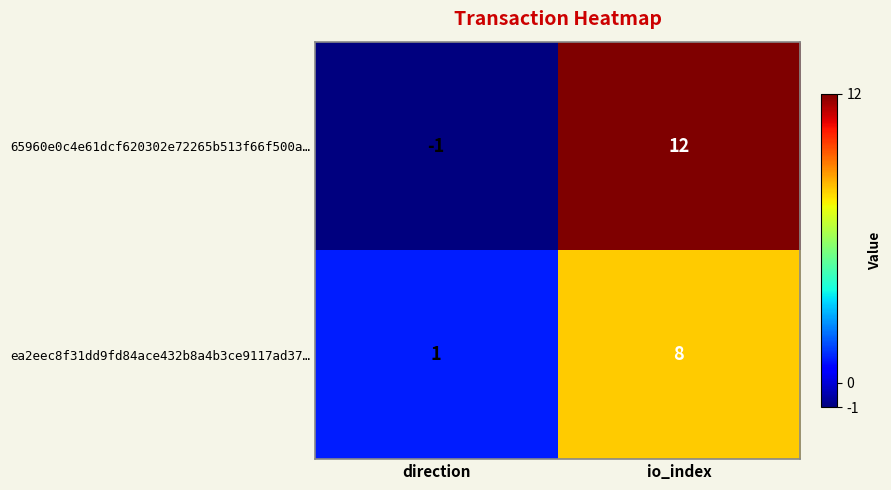

What is the approximate value of 65960e0c4e61dcf620302e72265b513f66f500a… at io_index?

12